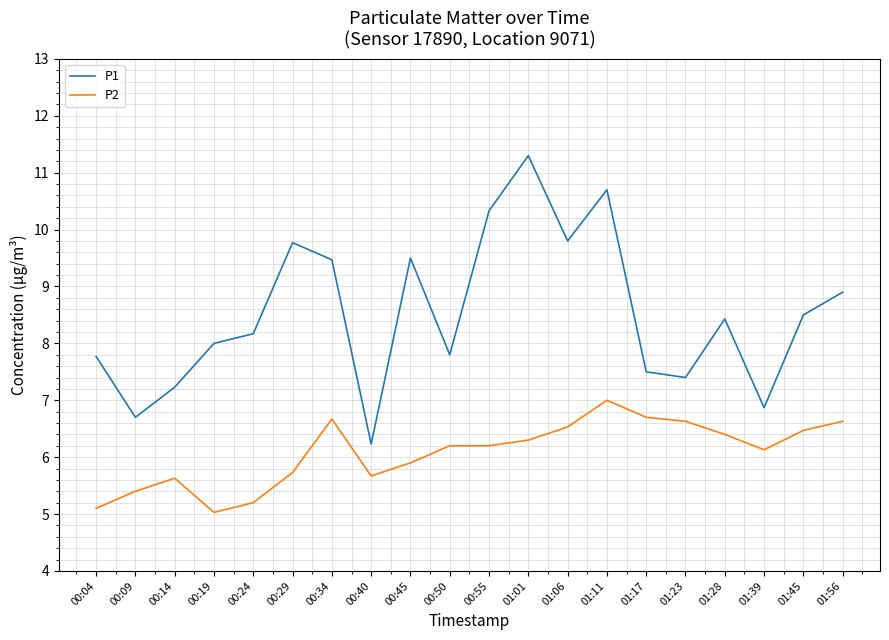

What is the average value of the P2 series?

6.1